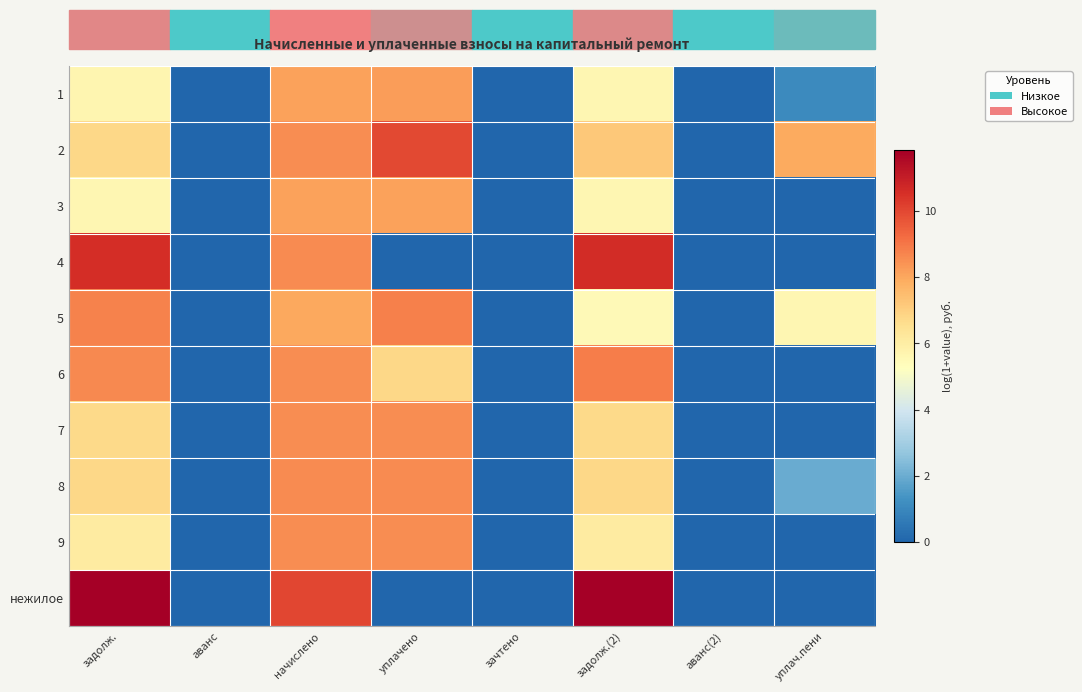

Reading right to left, extract all data points from this chart.

1: уплач.пени=1.1	аванс(2)=0.0	задолж.(2)=5.6	зачтено=0.0	уплачено=8.2	начислено=8.1	аванс=0.0	задолж.=5.6
2: уплач.пени=7.9	аванс(2)=0.0	задолж.(2)=7.2	зачтено=0.0	уплачено=10.0	начислено=8.6	аванс=0.0	задолж.=6.8
3: уплач.пени=0.0	аванс(2)=0.0	задолж.(2)=5.6	зачтено=0.0	уплачено=8.1	начислено=8.1	аванс=0.0	задолж.=5.6
4: уплач.пени=0.0	аванс(2)=0.0	задолж.(2)=10.6	зачтено=0.0	уплачено=0.0	начислено=8.6	аванс=0.0	задолж.=10.6
5: уплач.пени=5.6	аванс(2)=0.0	задолж.(2)=5.5	зачтено=0.0	уплачено=8.8	начислено=8.0	аванс=0.0	задолж.=8.8
6: уплач.пени=0.0	аванс(2)=0.0	задолж.(2)=8.9	зачтено=0.0	уплачено=6.8	начислено=8.6	аванс=0.0	задолж.=8.6
7: уплач.пени=0.0	аванс(2)=0.0	задолж.(2)=6.7	зачтено=0.0	уплачено=8.6	начислено=8.6	аванс=0.0	задолж.=6.7
8: уплач.пени=2.0	аванс(2)=0.0	задолж.(2)=6.8	зачтено=0.0	уплачено=8.6	начислено=8.6	аванс=0.0	задолж.=6.8
9: уплач.пени=0.0	аванс(2)=0.0	задолж.(2)=6.1	зачтено=0.0	уплачено=8.5	начислено=8.6	аванс=0.0	задолж.=6.1
нежилое: уплач.пени=0.0	аванс(2)=0.0	задолж.(2)=11.8	зачтено=0.0	уплачено=0.0	начислено=10.0	аванс=0.0	задолж.=11.8